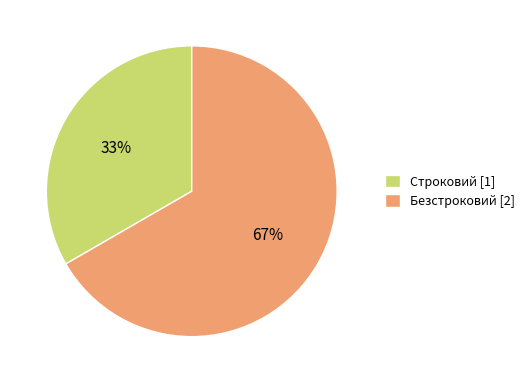

What is the ratio of the value at Безстроковий to the value at Строковий?

2.0